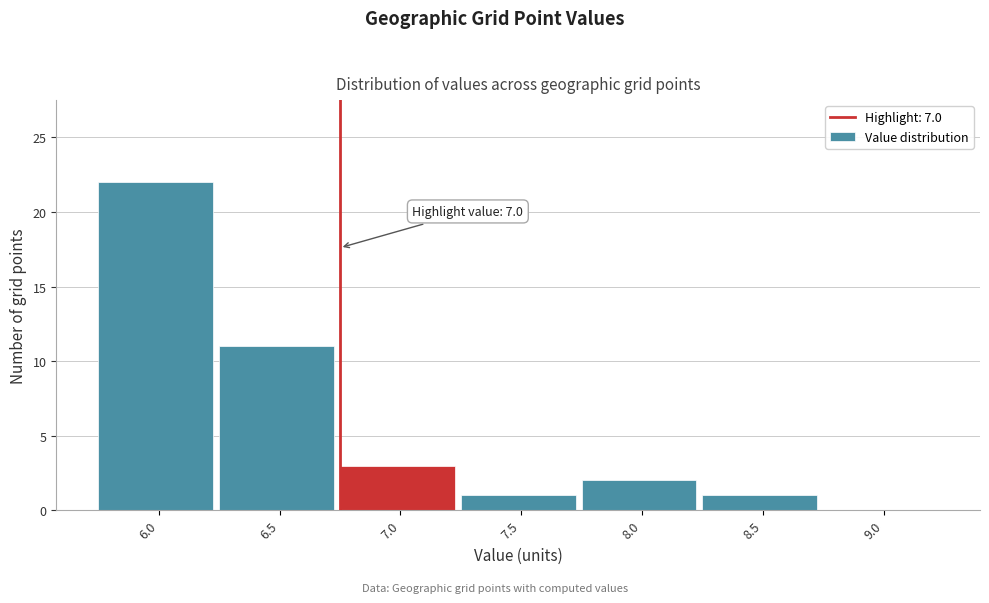

Reading right to left, list all the values displayed in this chart.

9.0=0	8.5=1	8.0=2	7.5=1	7.0=3	6.5=11	6.0=22